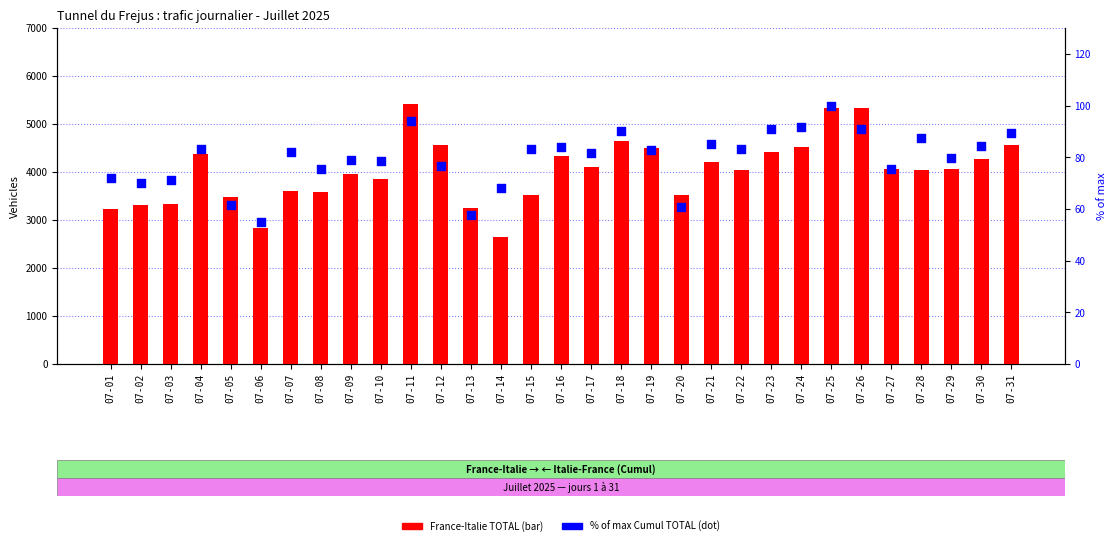

What is the total value across all series at 07-16?

4406.9